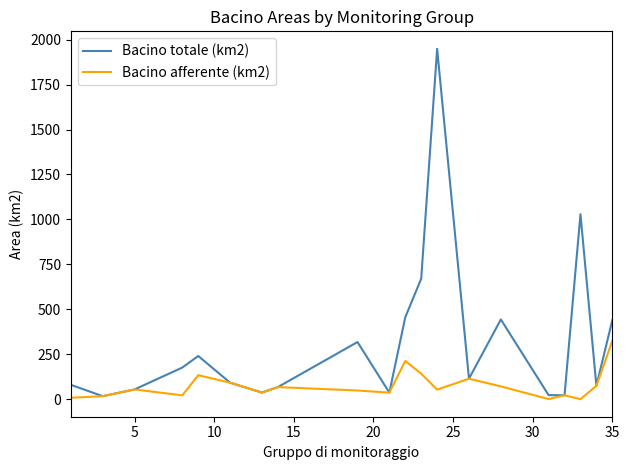

What is the sum of all Bacino totale (km2) values?

6337.8